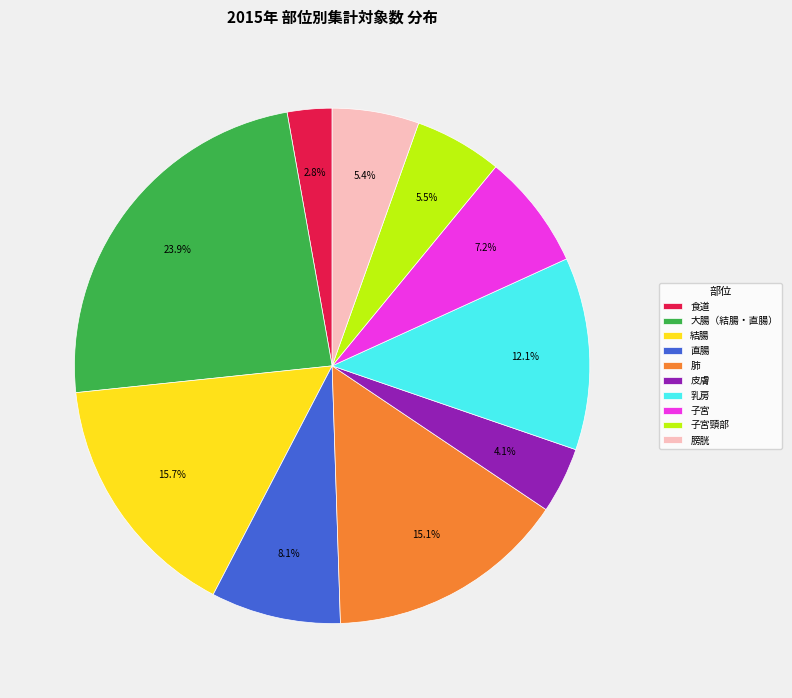

Which category has the biggest portion of the pie?

大腸（結腸・直腸）